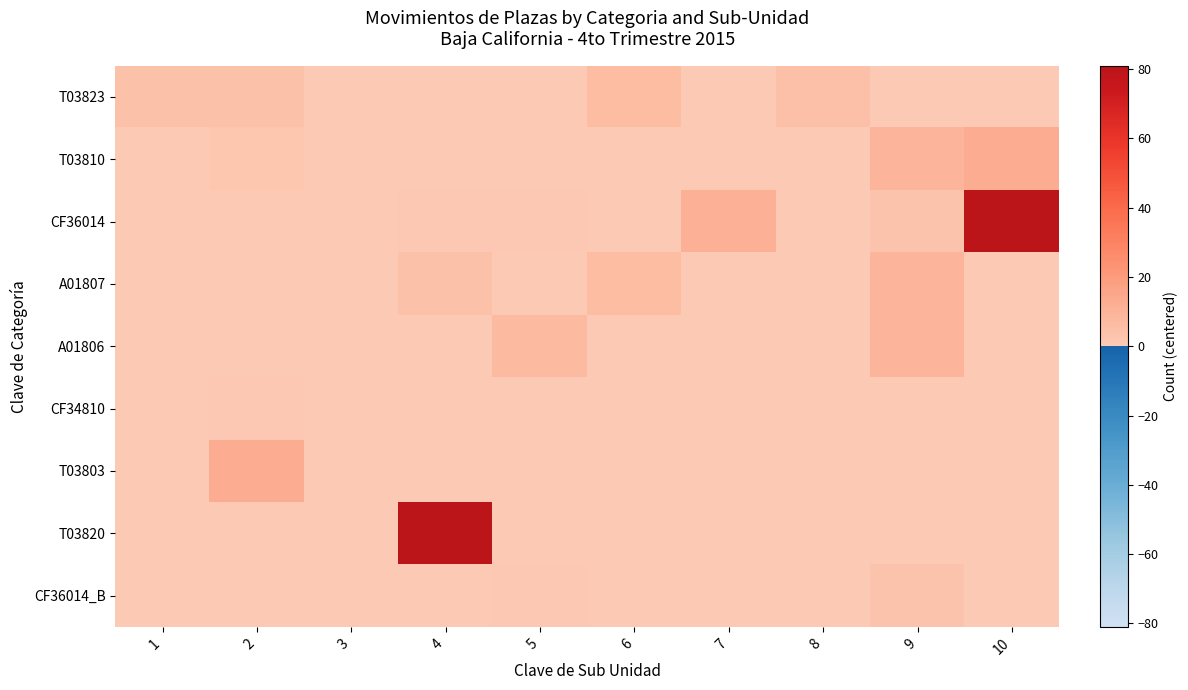

Reading left to right, what are all the values shown in this chart?

T03823: 1=4	2=4	3=0	4=0	5=0	6=6	7=0	8=5	9=0	10=0
T03810: 1=0	2=2	3=0	4=0	5=0	6=0	7=0	8=0	9=9	10=13
CF36014: 1=0	2=0	3=0	4=1	5=1	6=0	7=11	8=0	9=3	10=81
A01807: 1=0	2=0	3=0	4=4	5=0	6=6	7=0	8=0	9=9	10=0
A01806: 1=0	2=0	3=0	4=0	5=7	6=0	7=0	8=0	9=9	10=0
CF34810: 1=0	2=1	3=0	4=0	5=0	6=0	7=0	8=0	9=0	10=0
T03803: 1=0	2=13	3=0	4=0	5=0	6=0	7=0	8=0	9=0	10=0
T03820: 1=0	2=0	3=0	4=81	5=0	6=0	7=0	8=0	9=0	10=0
CF36014_B: 1=0	2=0	3=0	4=0	5=1	6=0	7=0	8=0	9=3	10=0